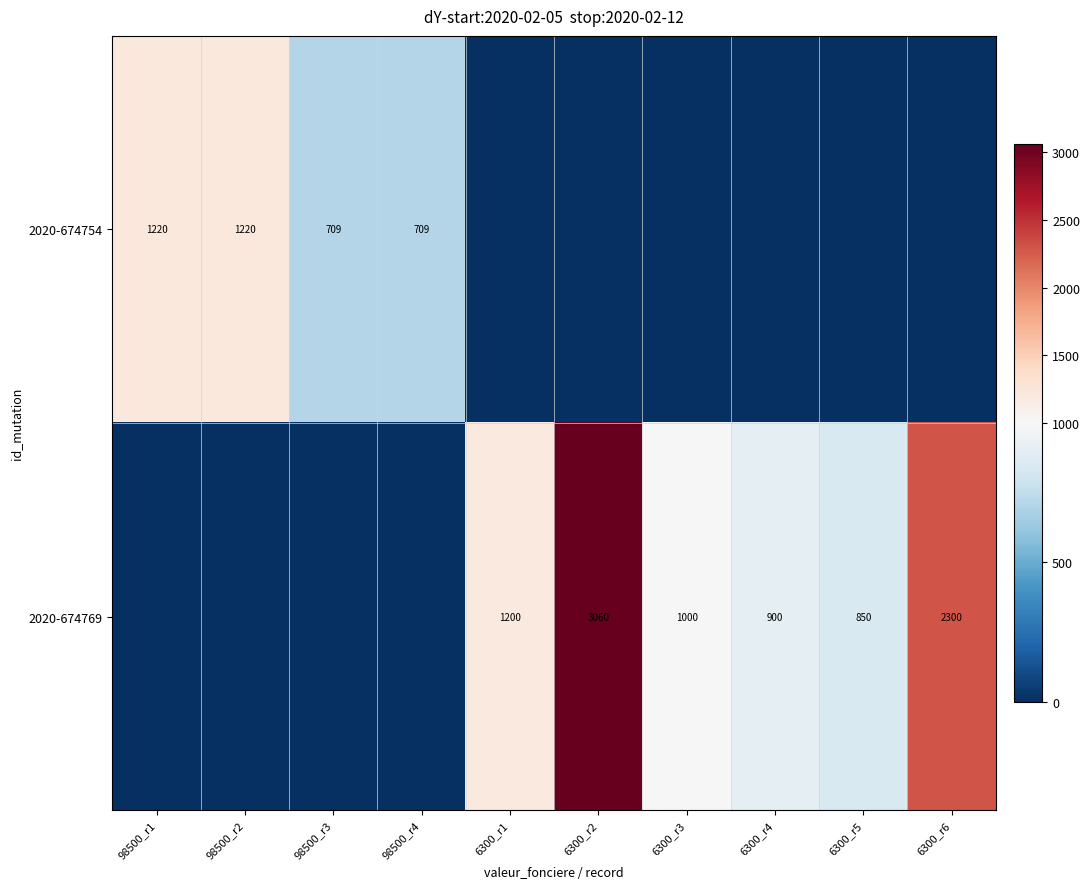

What is the total value across all series at 6300_r1?

1200